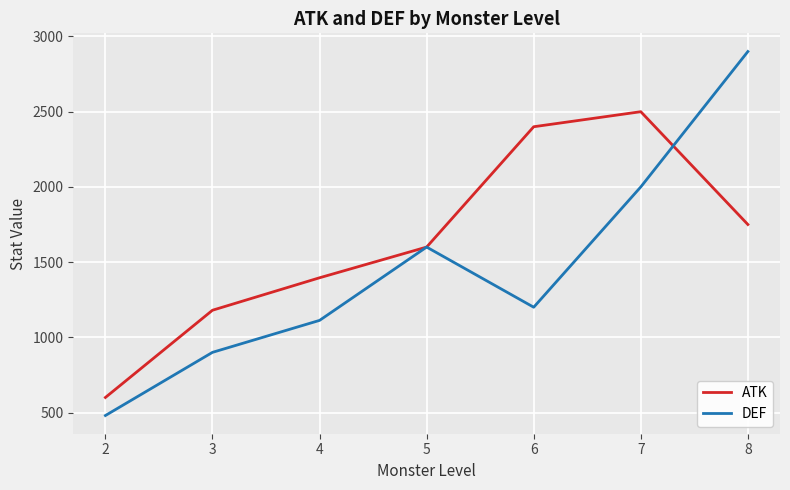

What is the highest value of the ATK series?

2500.0